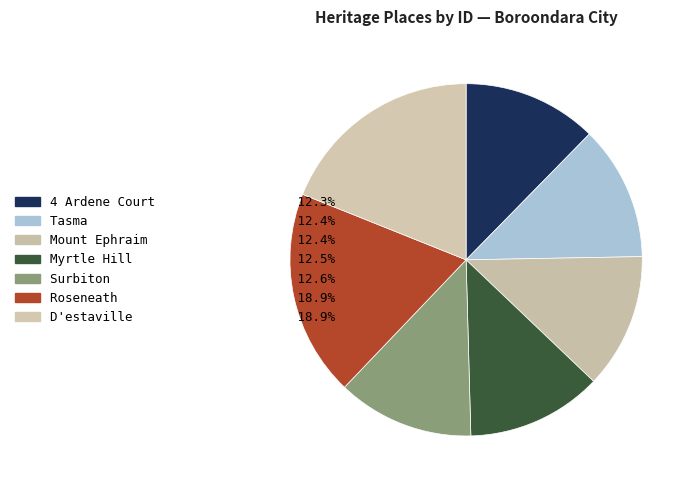

To the nearest percent, what is the average slice percentage?

14%